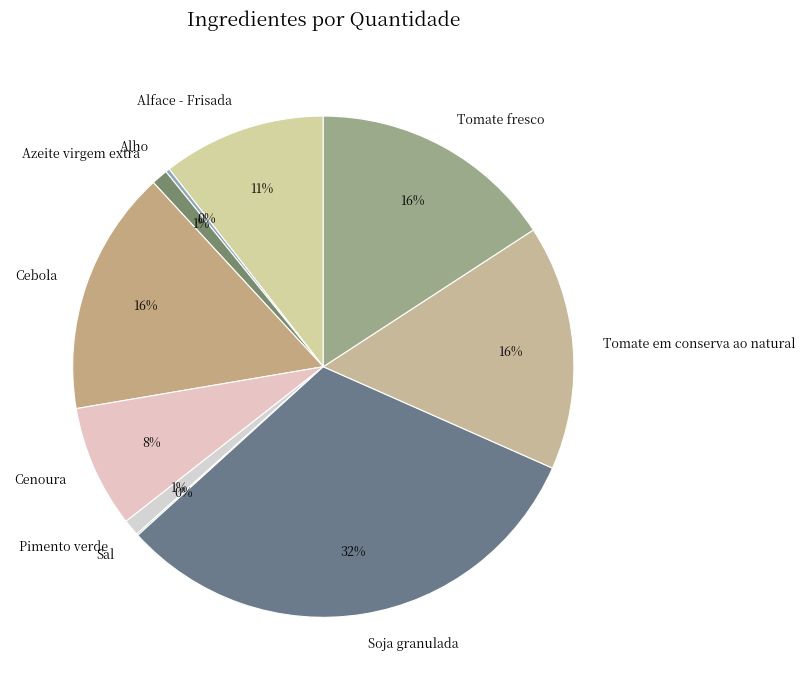

To the nearest percent, what is the combined percentage of Pimento verde and Cenoura?

9%